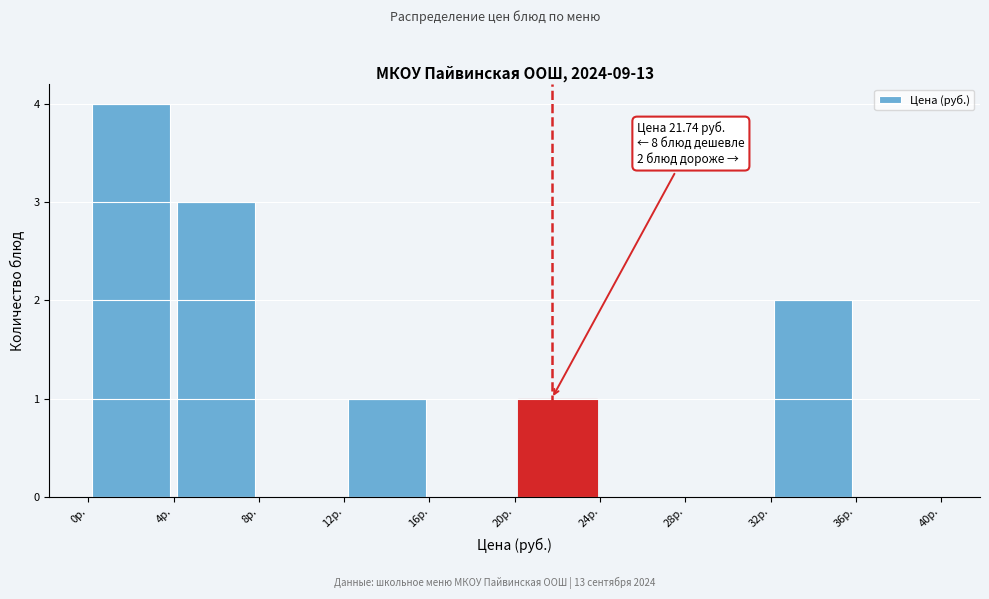

Over which range of the x-axis is the bar tallest?

0 to 4